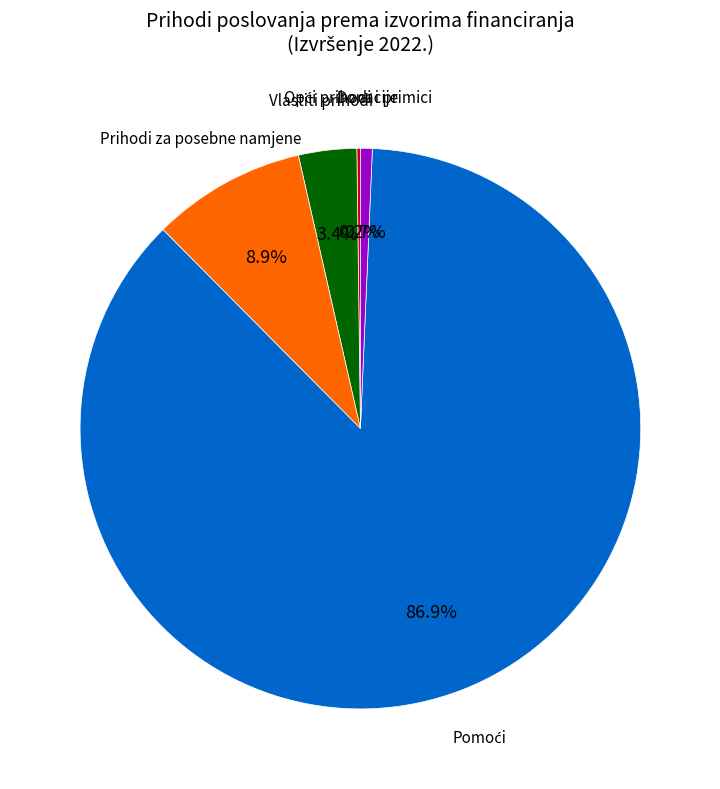

What percentage is the Vlastiti prihodi slice, to the nearest percent?

3%